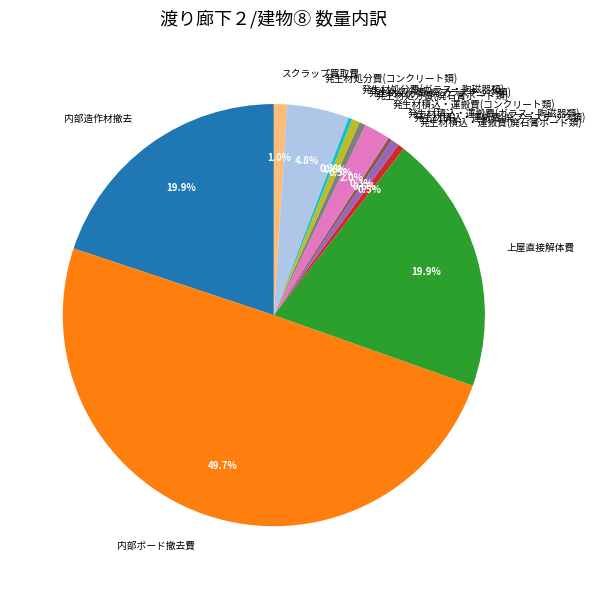

To the nearest percent, what is the average slice percentage?

8%